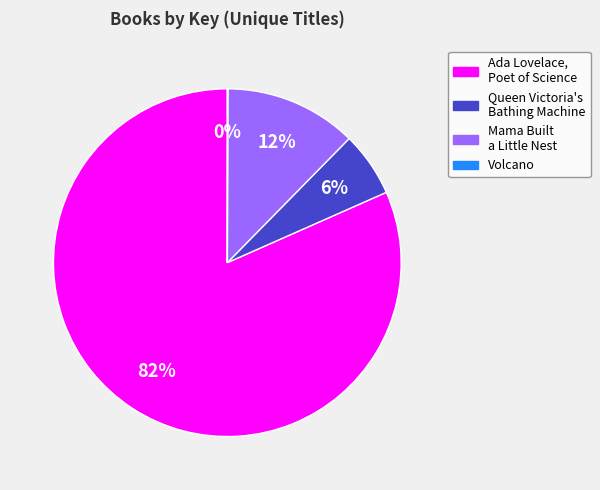

To the nearest percent, what portion does Ada Lovelace, Poet of Science represent?

82%